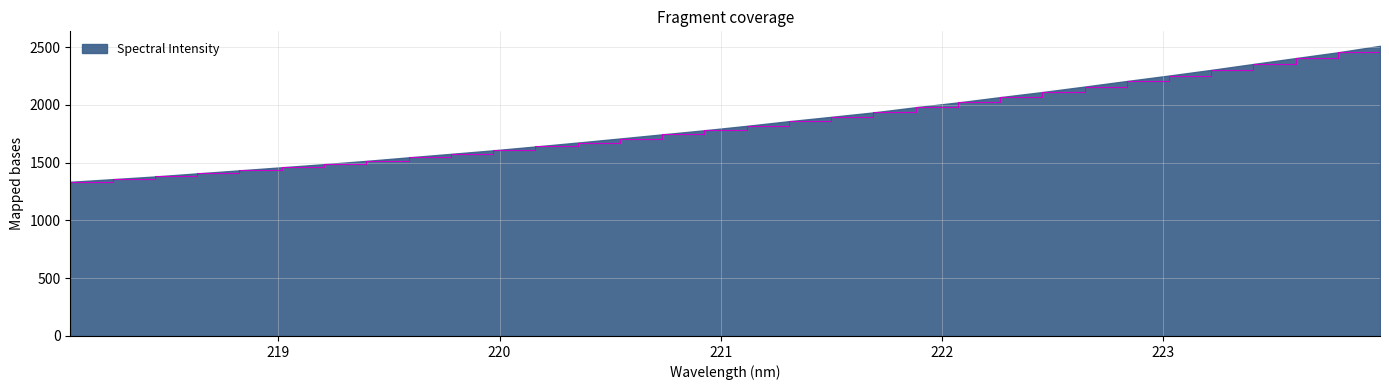

How many categories are shown in the chart?

32